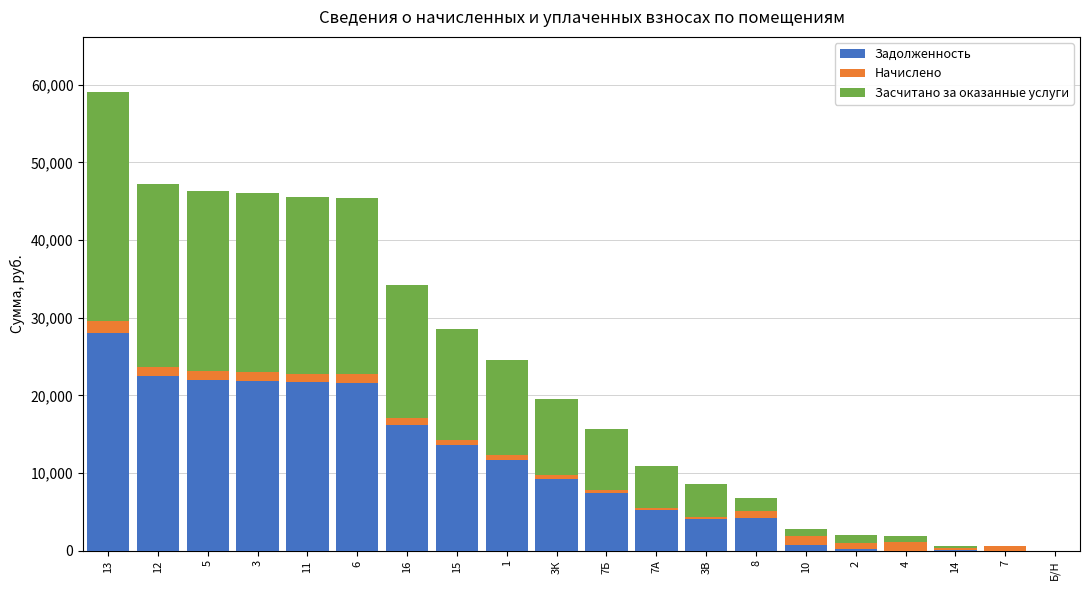

True or false: Задолженность has a value of 13578.4 at 15.

True